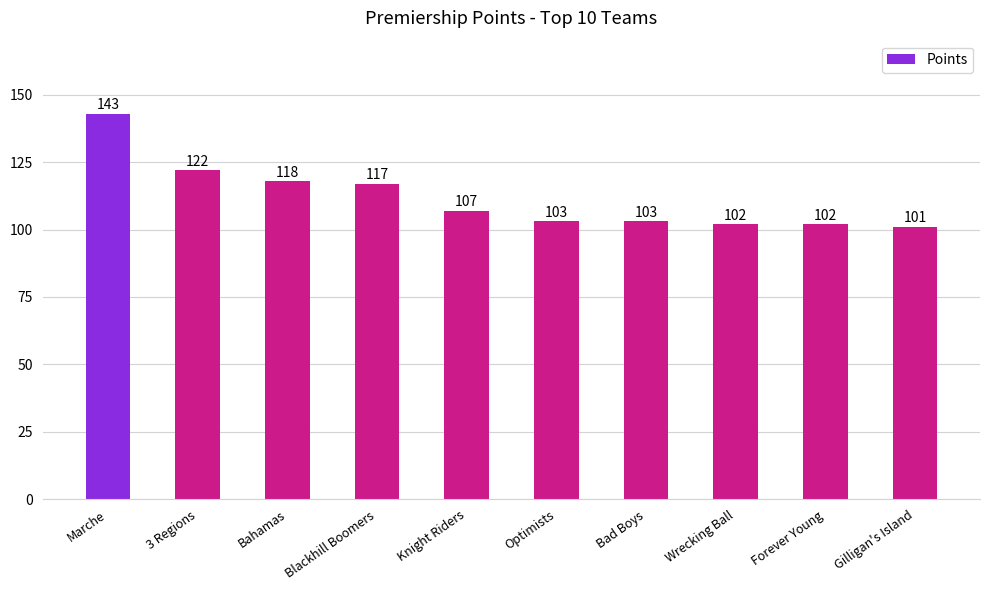

Where is the data nearest to the value 122?

3 Regions